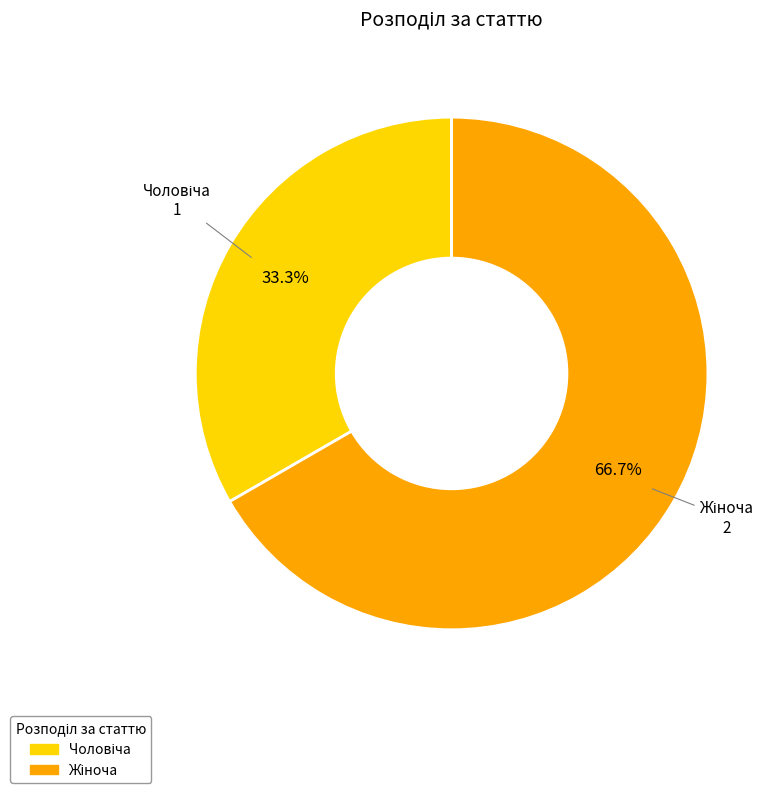

Is there any slice that represents more than half of the pie?

Yes